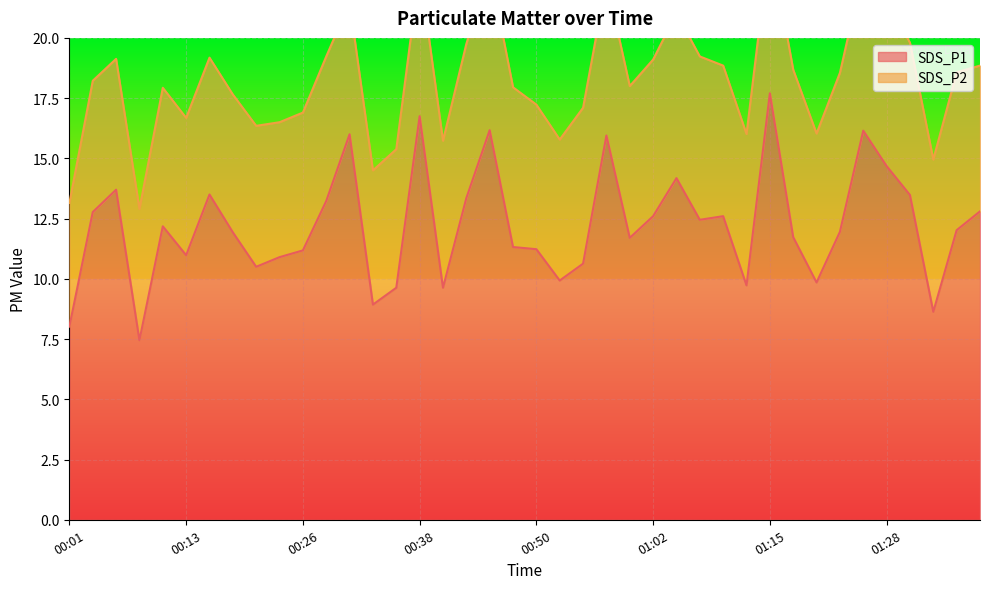

What is the value of the 9th point from the left?

10.5